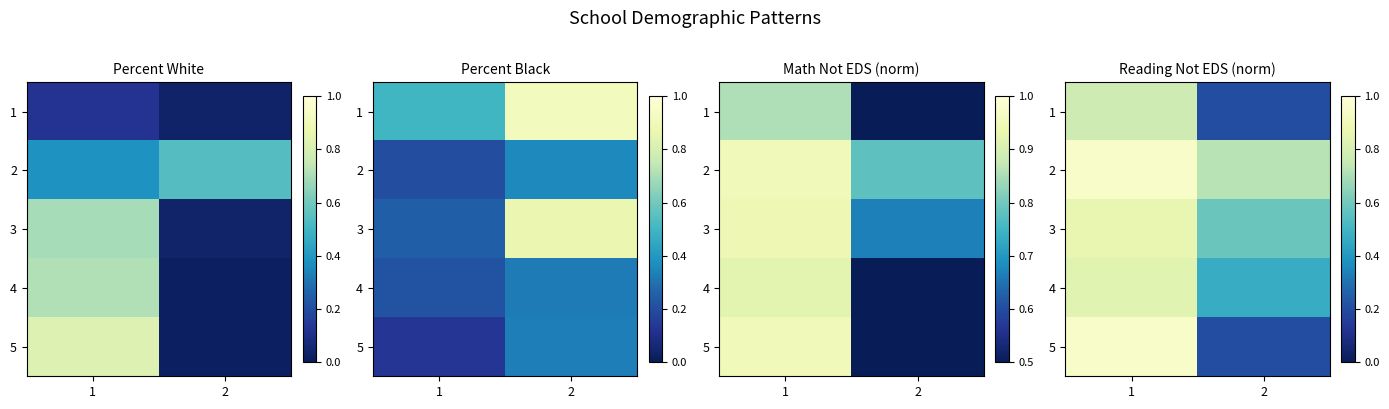

How many distinct data groups are displayed?

5